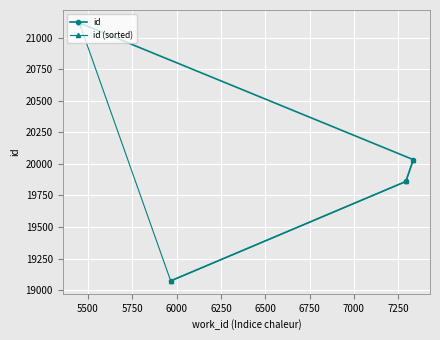

Which series has the largest range (max minus min)?

id